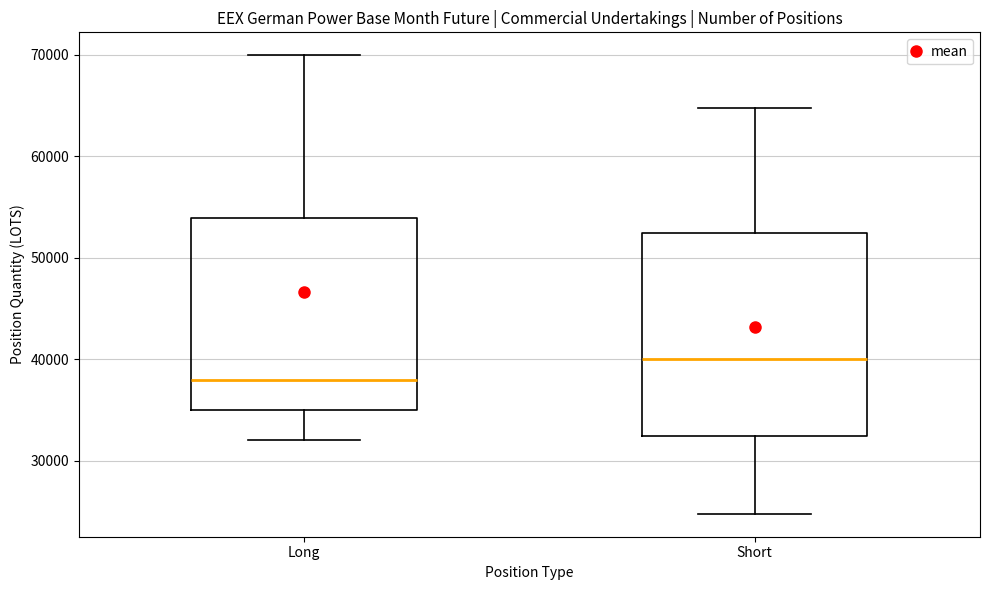

Comparing the boxes themselves (not the whiskers), which one is the tallest?

Short